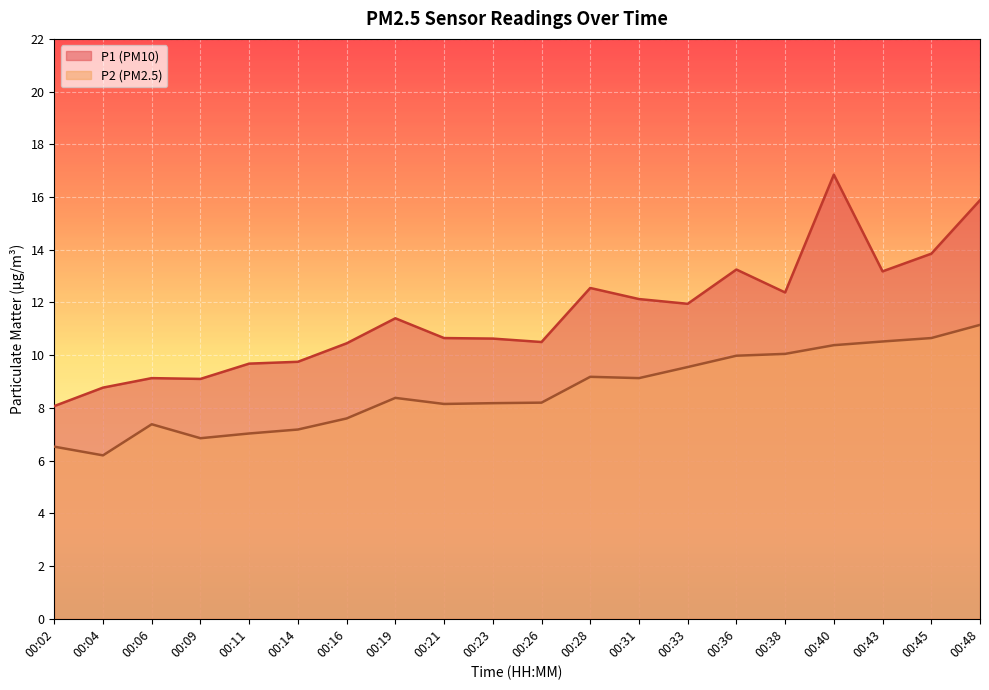

True or false: P2 (PM2.5) has a value of 8.2 at 00:23.

True